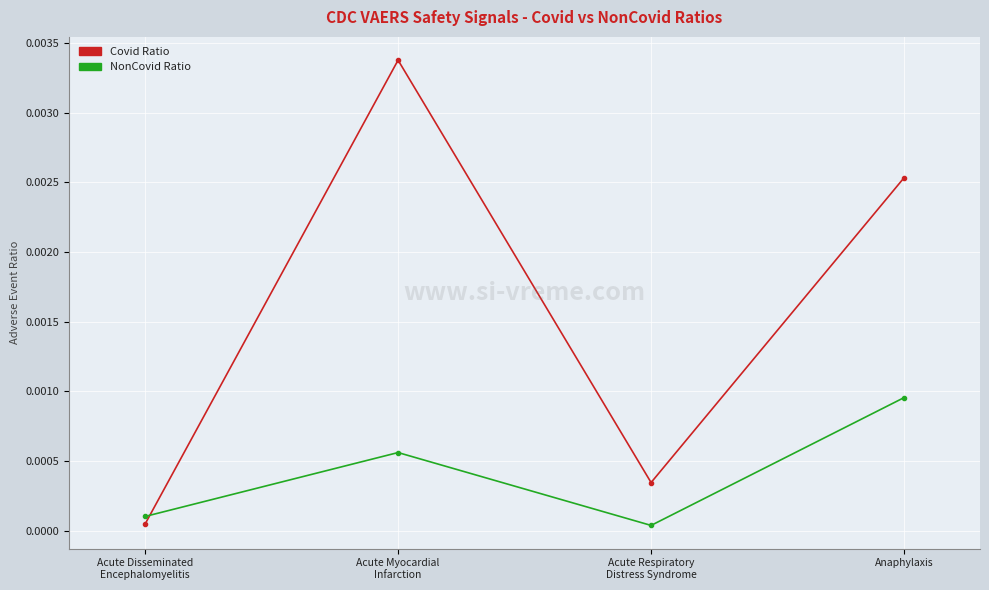

How many interior local peaks does the NonCovid Ratio series have?

1